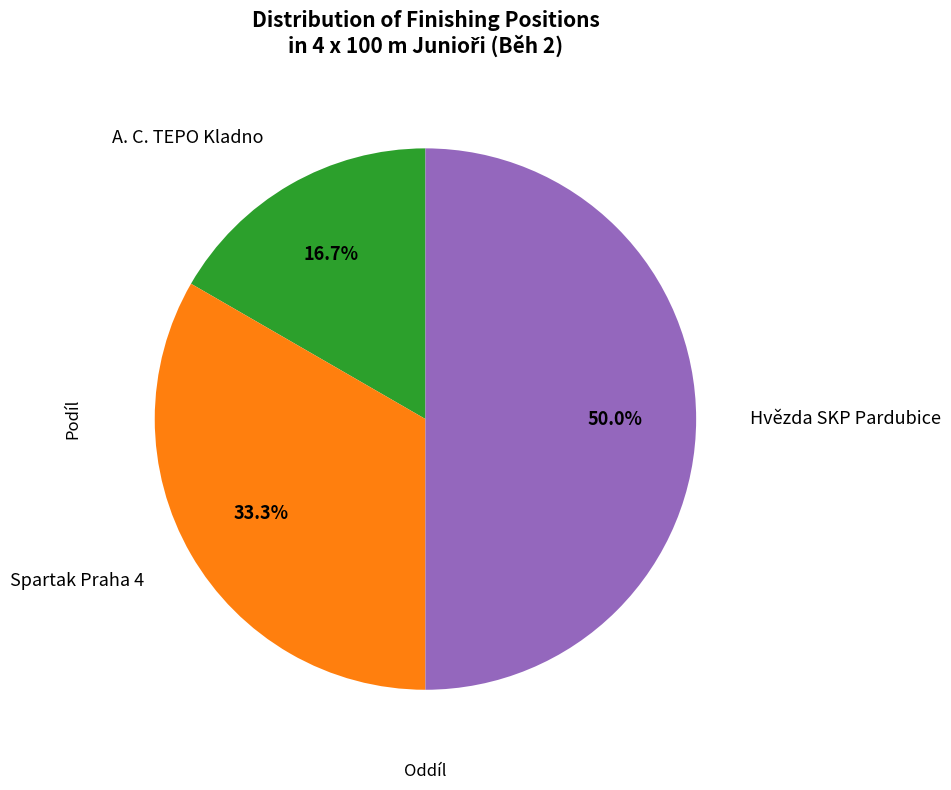

Count the number of slices in the pie.

3